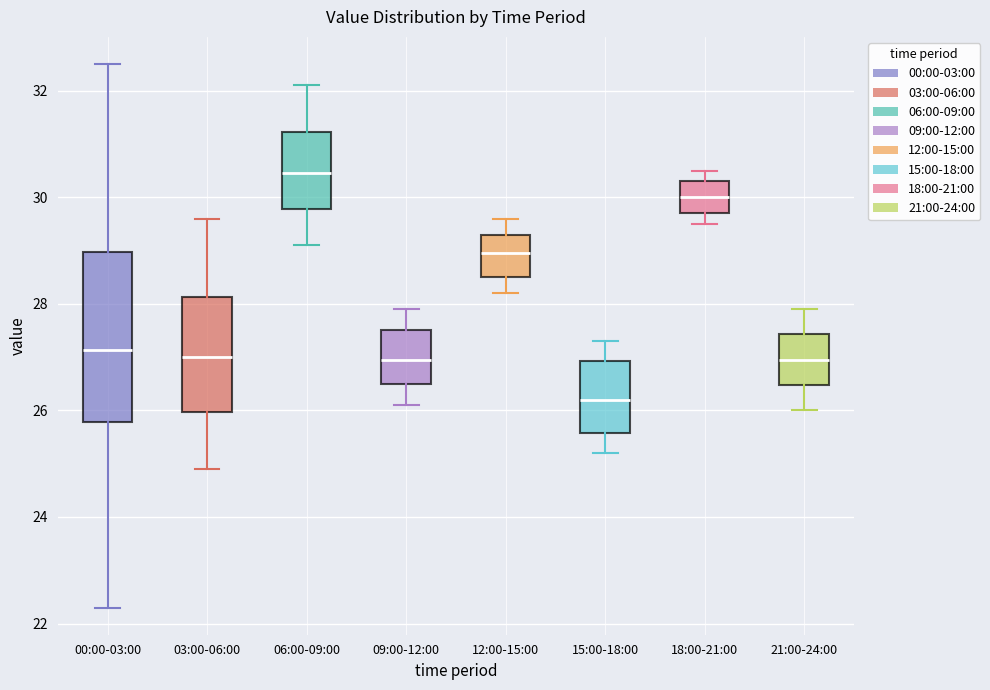

Reading left to right, transcribe this box plot: for each box, give where its median line is, the range the box spans, and where its two whiskers end, as read against the y-axis. The values are not printed on the chart, so give them approximately, as read against the axis.

00:00-03:00: median 27.2, box 25.8 to 29.0, whiskers 22.4 to 32.6
03:00-06:00: median 27.0, box 26.0 to 28.2, whiskers 25.0 to 29.6
06:00-09:00: median 30.4, box 29.8 to 31.2, whiskers 29.2 to 32.2
09:00-12:00: median 27.0, box 26.6 to 27.6, whiskers 26.2 to 28.0
12:00-15:00: median 29.0, box 28.6 to 29.4, whiskers 28.2 to 29.6
15:00-18:00: median 26.2, box 25.6 to 27.0, whiskers 25.2 to 27.4
18:00-21:00: median 30.0, box 29.8 to 30.4, whiskers 29.6 to 30.6
21:00-24:00: median 27.0, box 26.4 to 27.4, whiskers 26.0 to 28.0